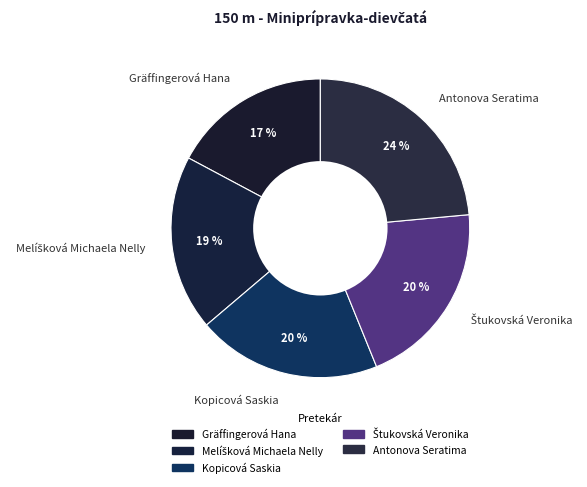

How many slices are in this pie chart?

5